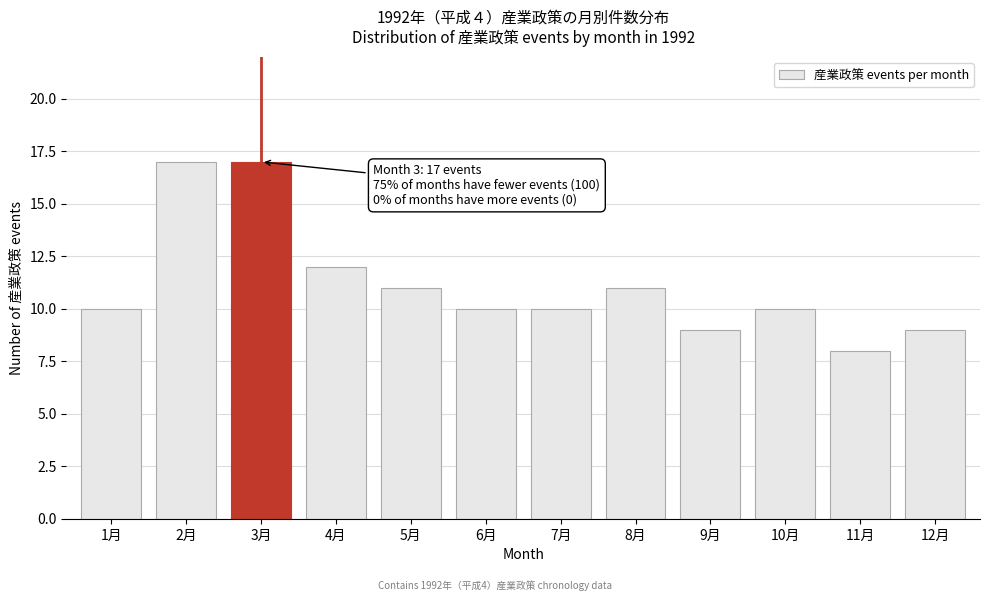

Reading left to right, extract all data points from this chart.

10	17	17	12	11	10	10	11	9	10	8	9